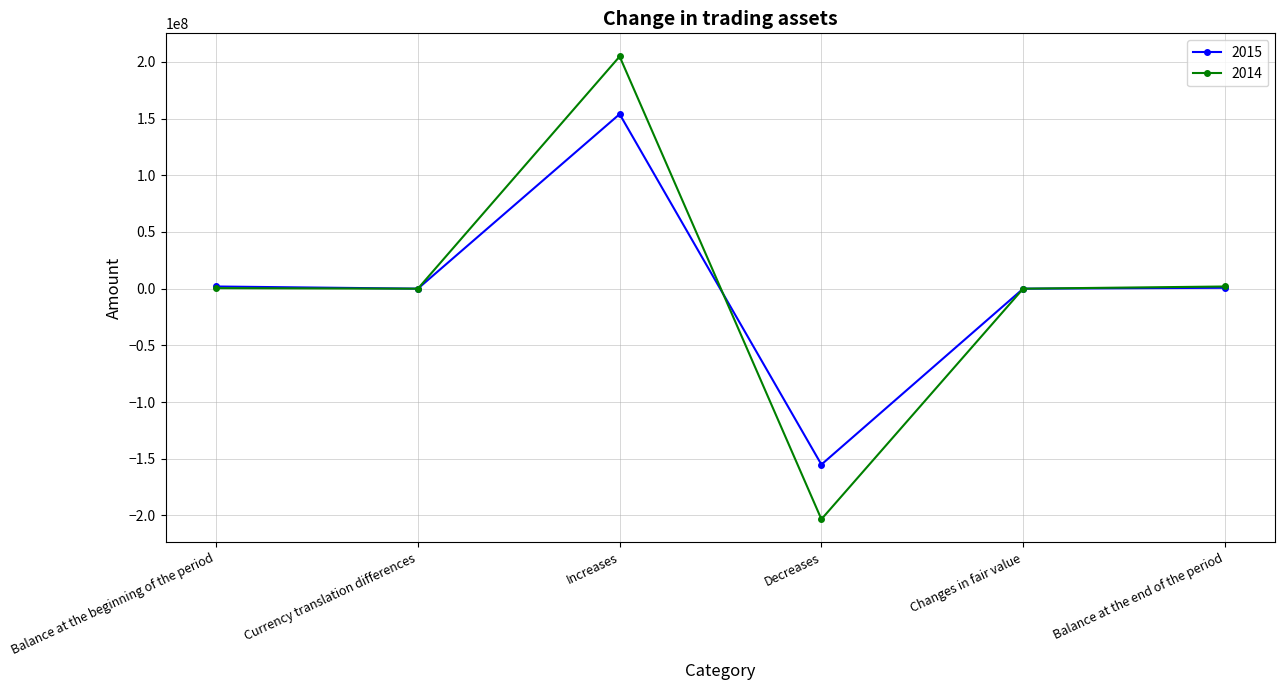

What is the spread (max minus min) of values at Decreases?

48235816